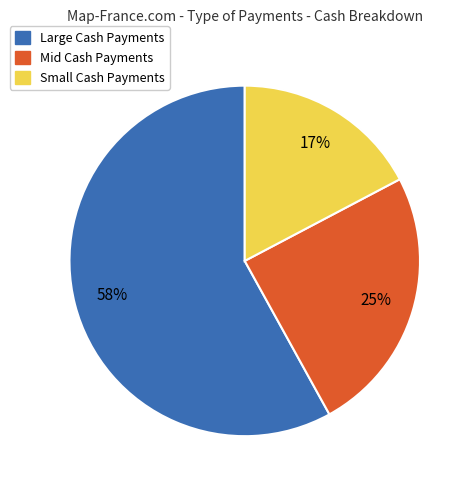

Does any single category account for the majority?

Yes